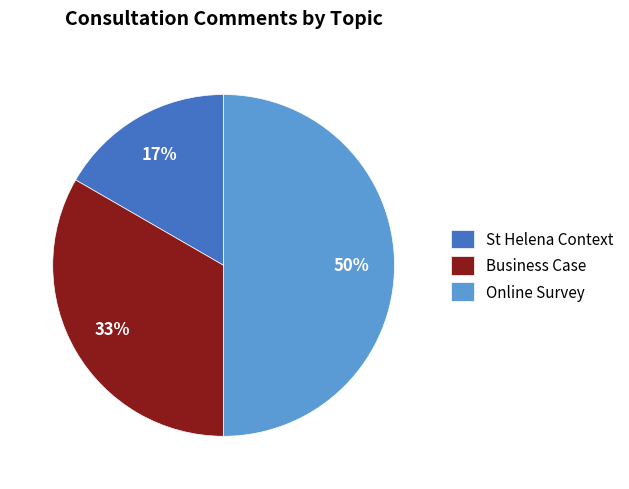

Do St Helena Context and Online Survey together represent more than half of the pie?

Yes